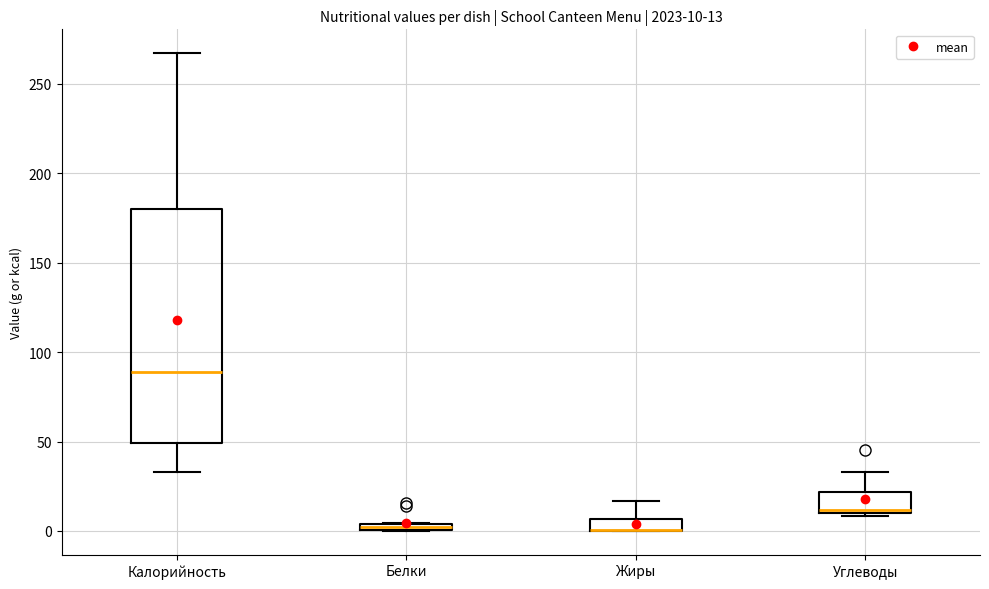

Which box is the tallest, from its lower edge to its upper edge?

Калорийность